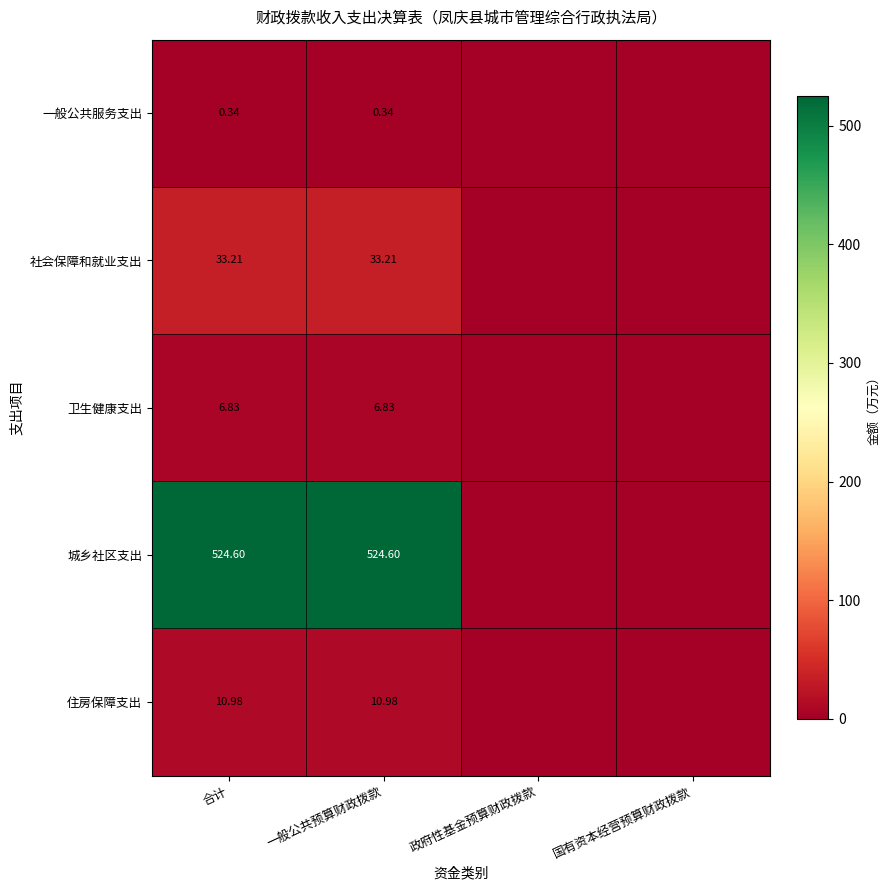

Rank the series at 合计 from highest to lowest value.

城乡社区支出, 社会保障和就业支出, 住房保障支出, 卫生健康支出, 一般公共服务支出